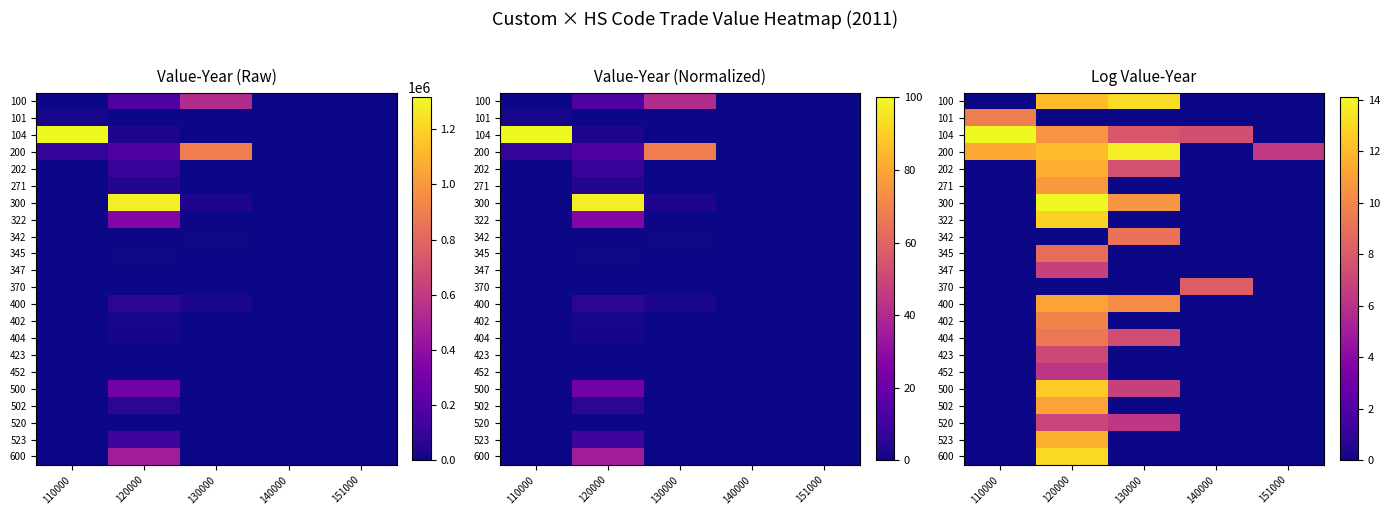

Between 130000 and 140000, which series saw the biggest shift?

200